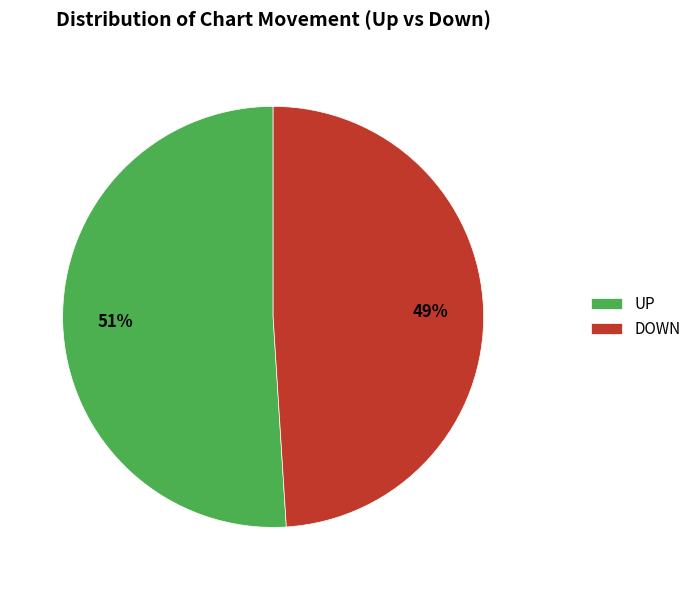

Combined, do DOWN and UP account for over 50%?

Yes